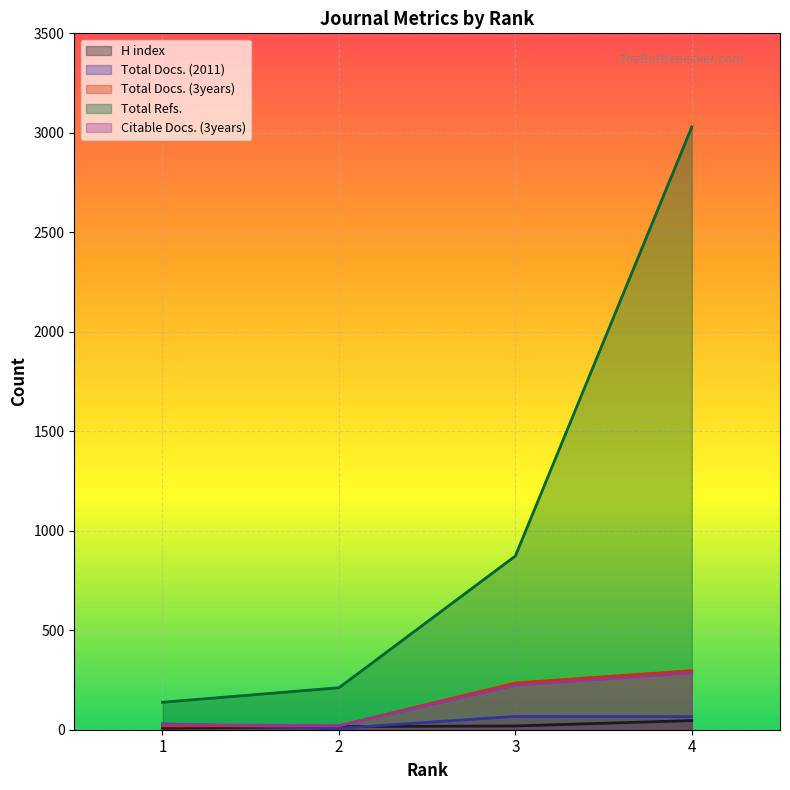

True or false: Total Docs. (2011) and Total Refs. intersect in this chart.

False